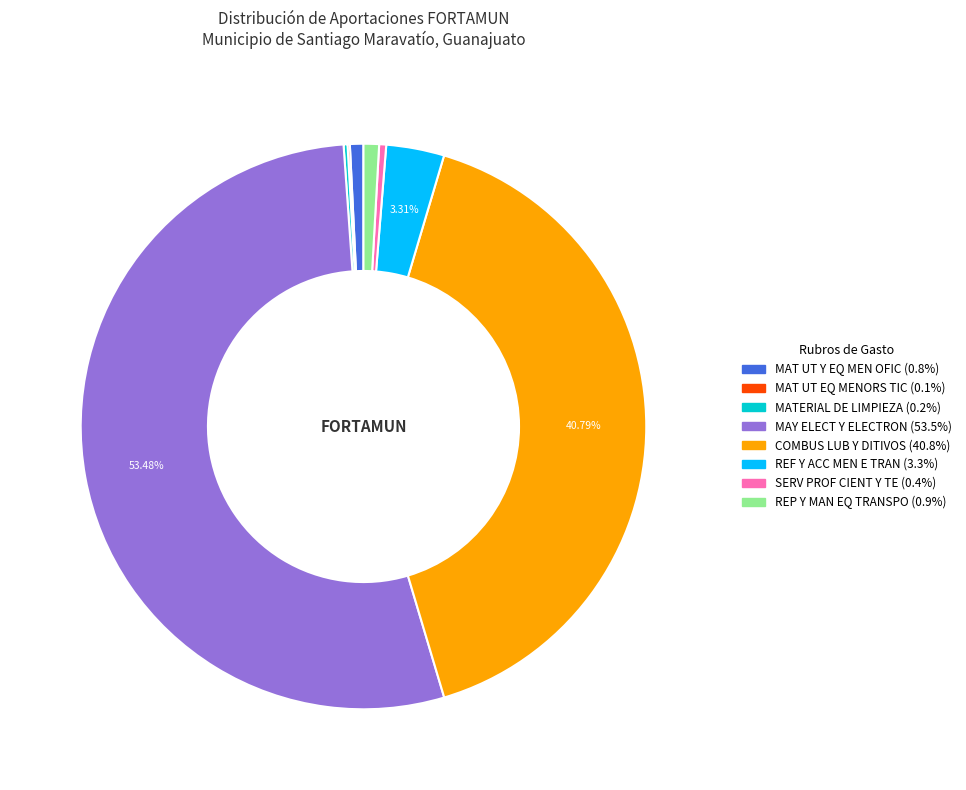

What percentage is the REF Y ACC MEN E TRAN slice, to the nearest percent?

3%